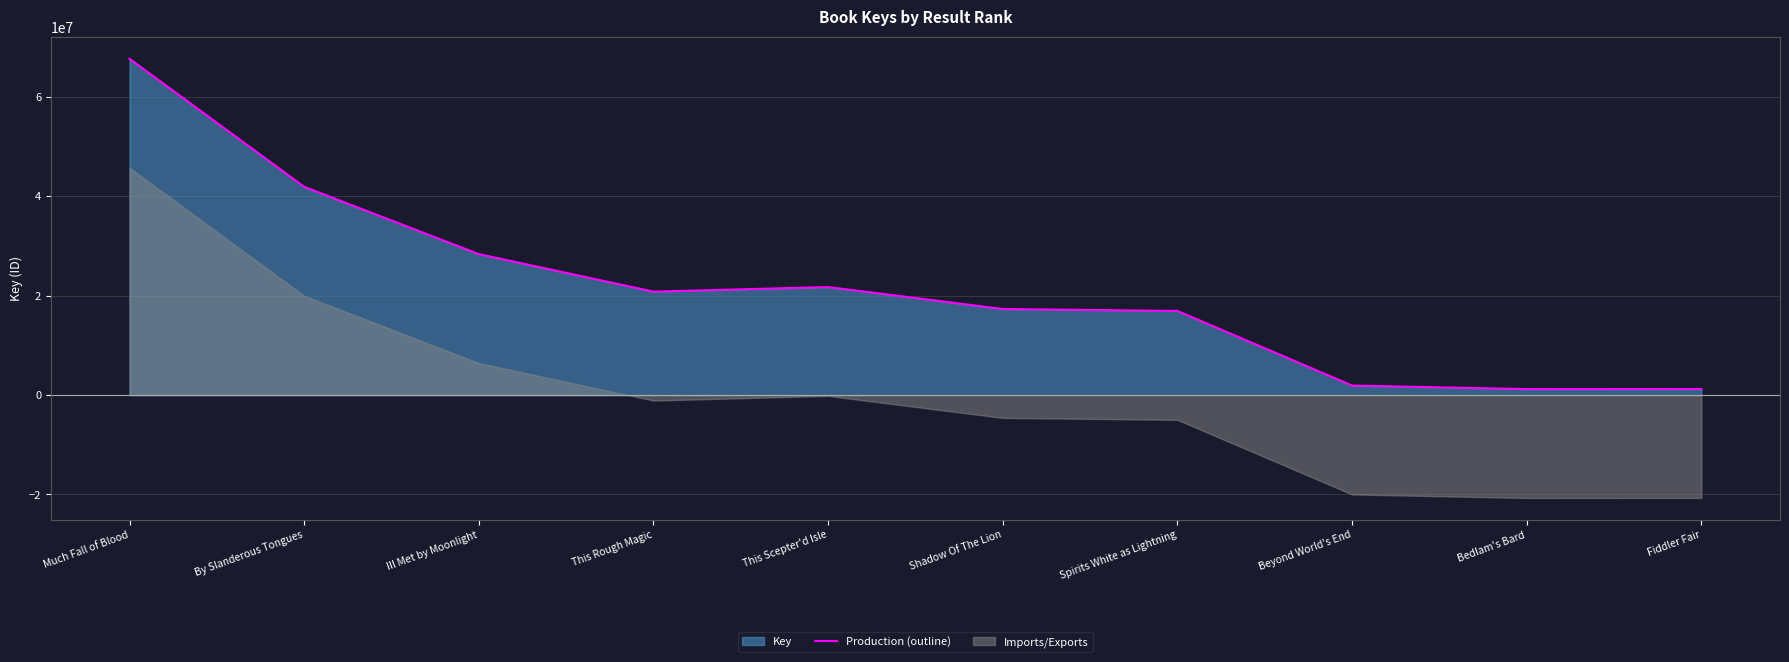

What is the greatest value displayed?

67670126